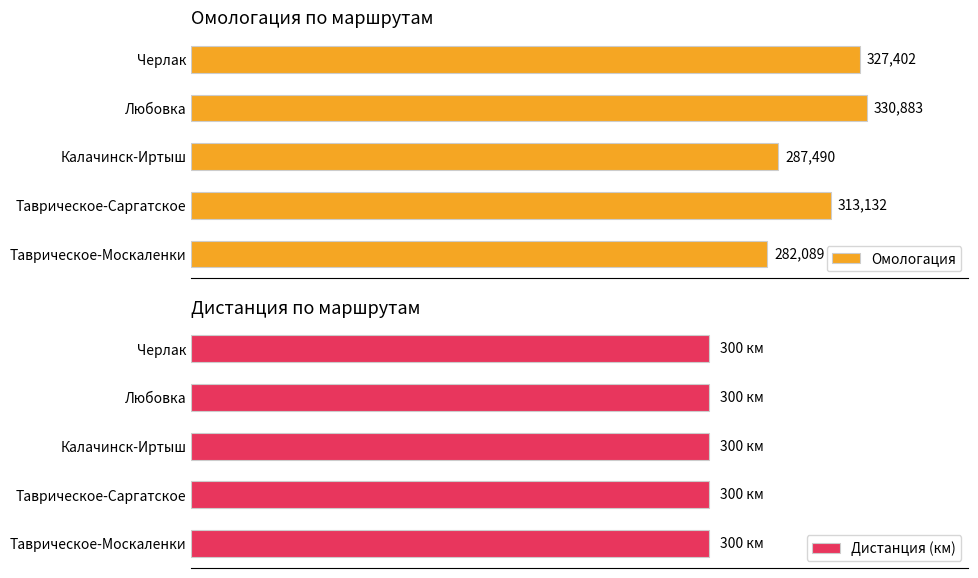

Rank the categories by Омологация value from lowest to highest.

Таврическое-Москаленки, Калачинск-Иртыш, Таврическое-Саргатское, Черлак, Любовка